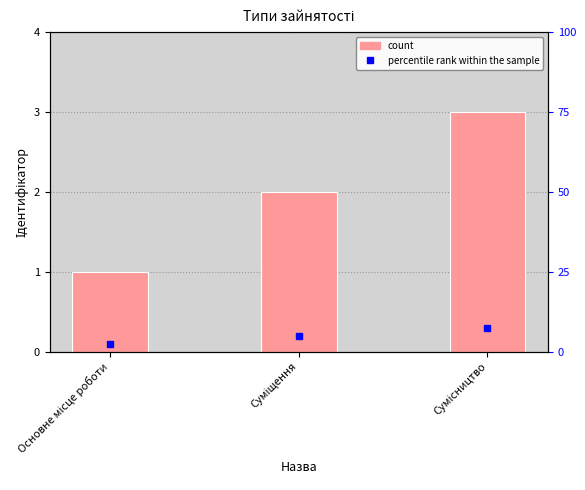

What is the sum of all values?

6